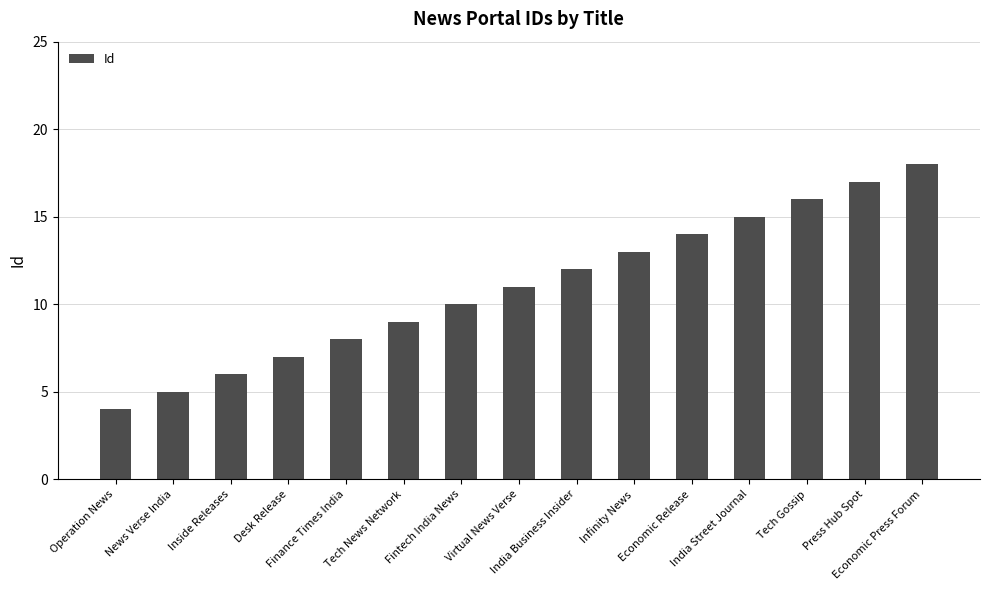

What is the sum of the values at Tech Gossip and News Verse India?

21